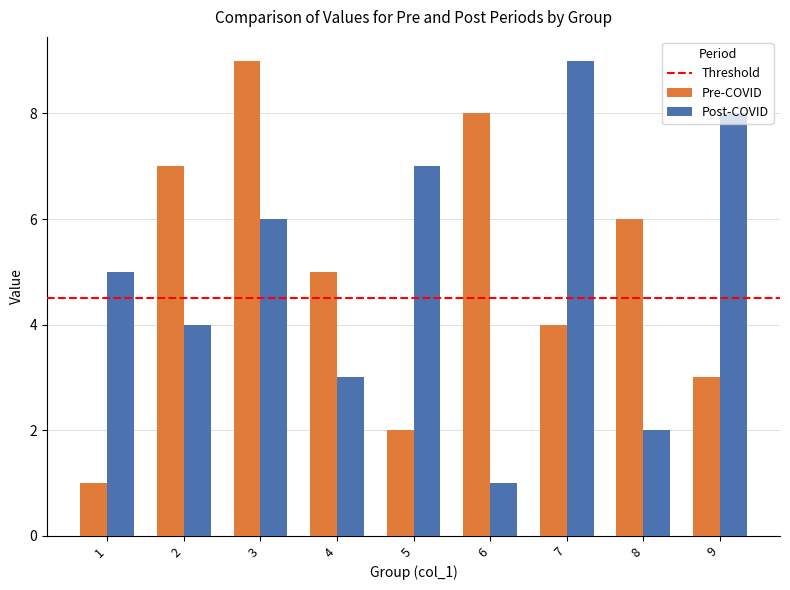

Rank the categories by Pre-COVID value from lowest to highest.

1, 5, 9, 7, 4, 8, 2, 6, 3